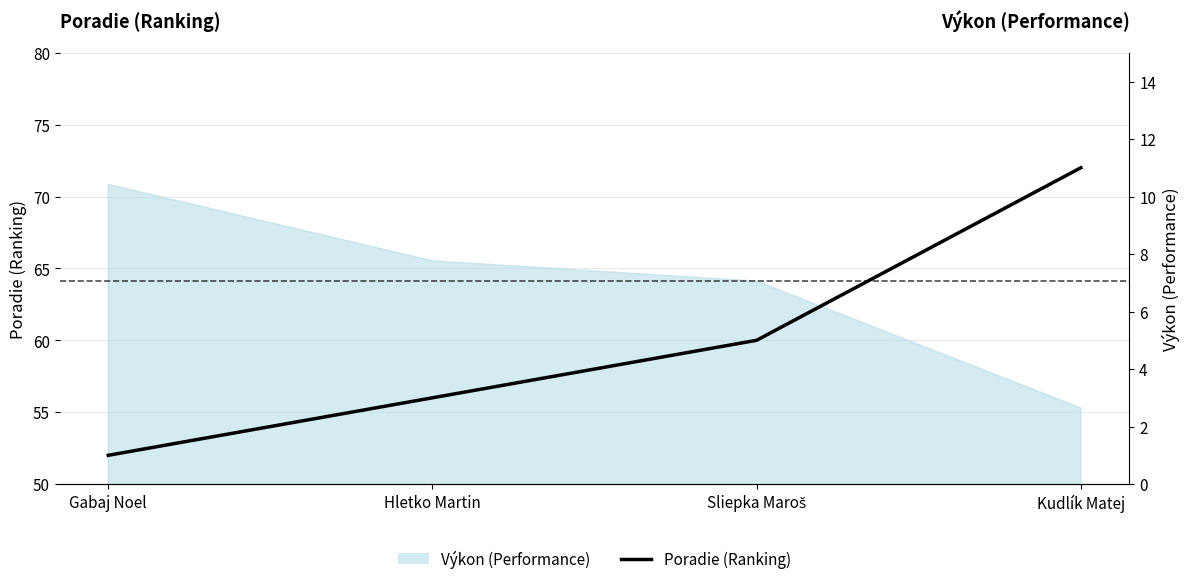

Rank the categories by value from highest to lowest.

Kudlík Matej, Sliepka Maroš, Hletko Martin, Gabaj Noel